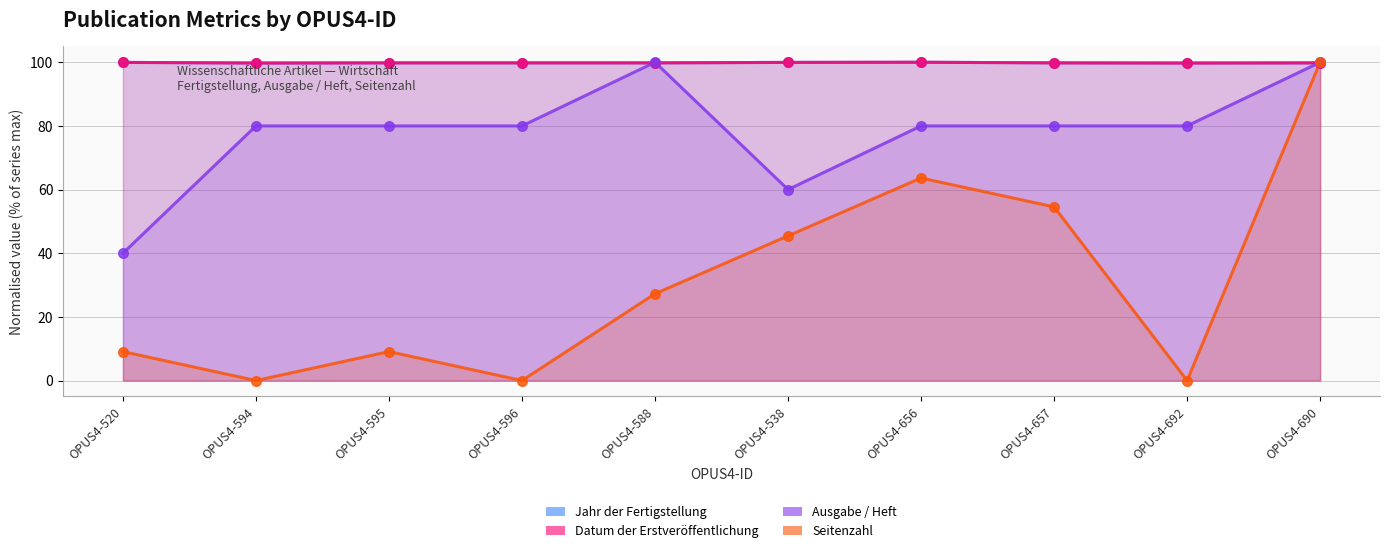

Which series has the largest total across all categories?

Jahr der Fertigstellung